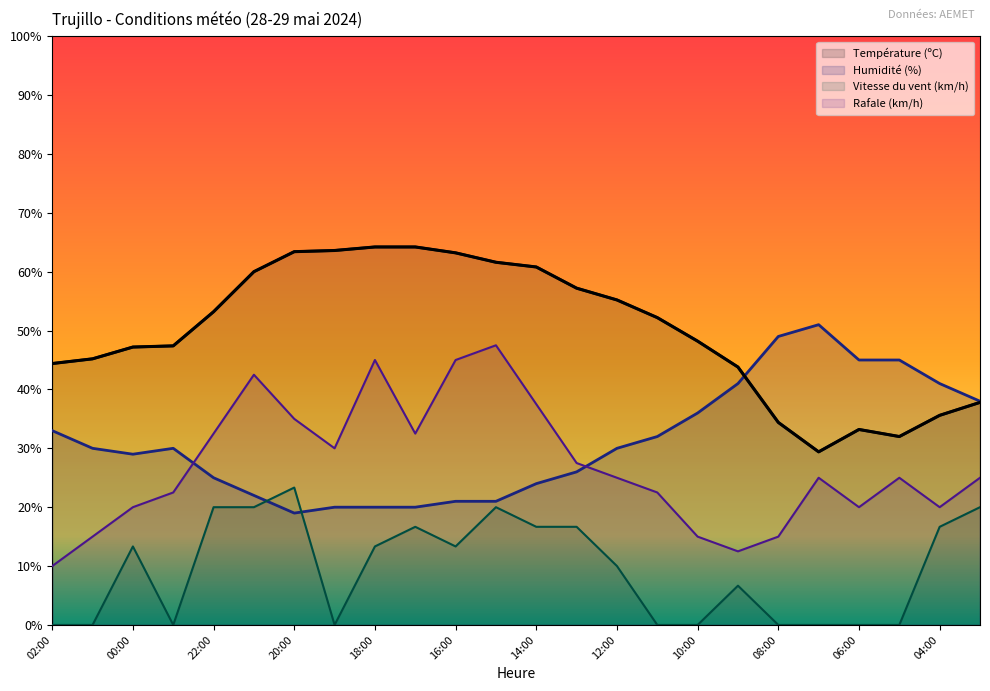

The Humidité (%) series shows 29.7 at 07:00. True or false?

False